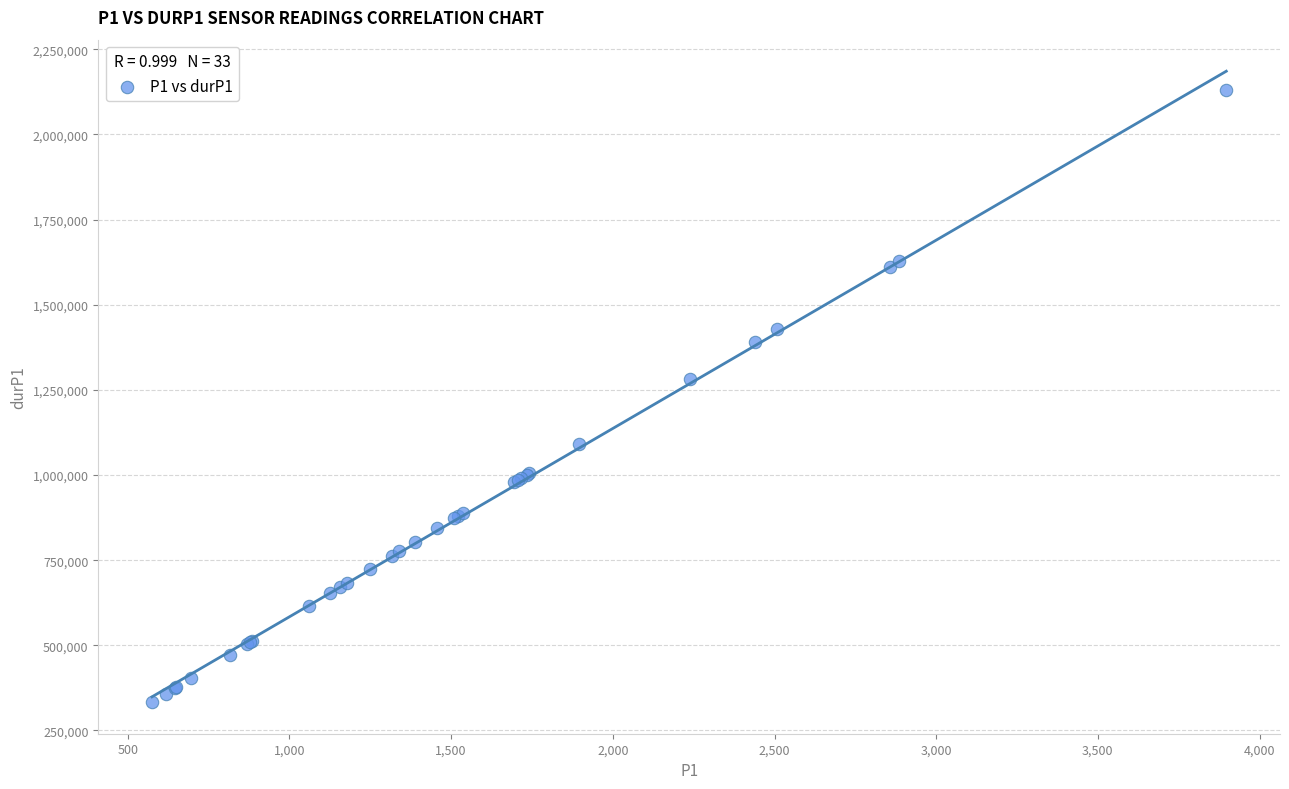

What Y value in the scatter plot is closest to 1232118?

1281409